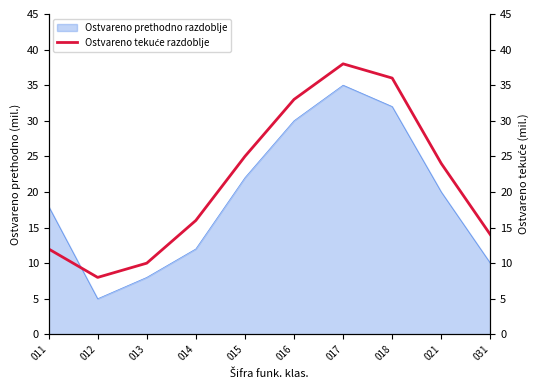

What is the maximum value for Ostvareno prethodno razdoblje?

35